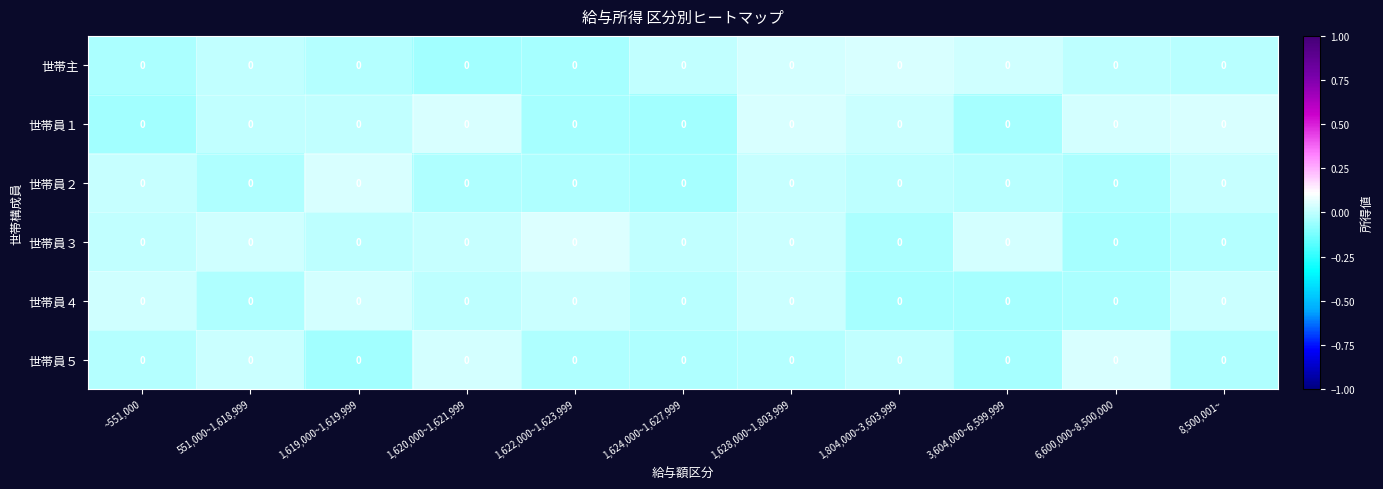

What is the spread (max minus min) of values at 1,620,000~1,621,999?

0.1